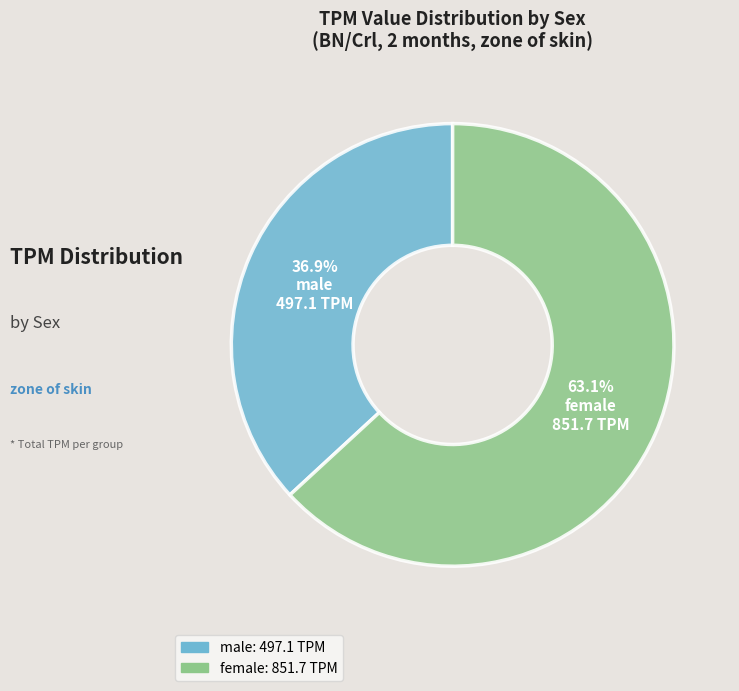

Is it true that female is 50% of the pie?

False